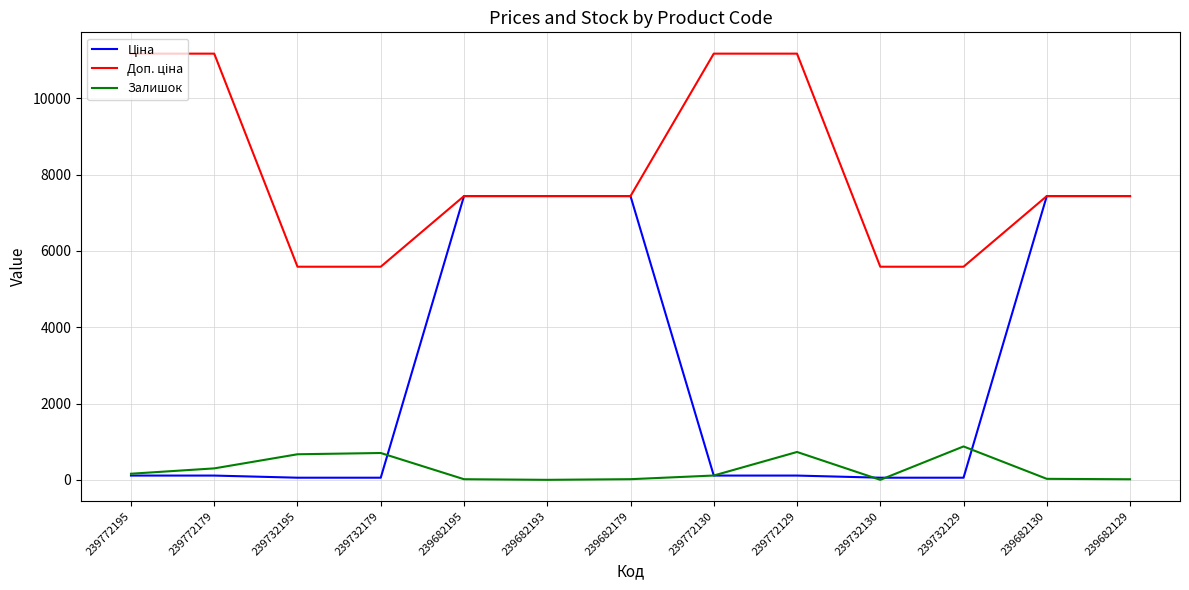

Is this an area chart (filled region under the line)?

No